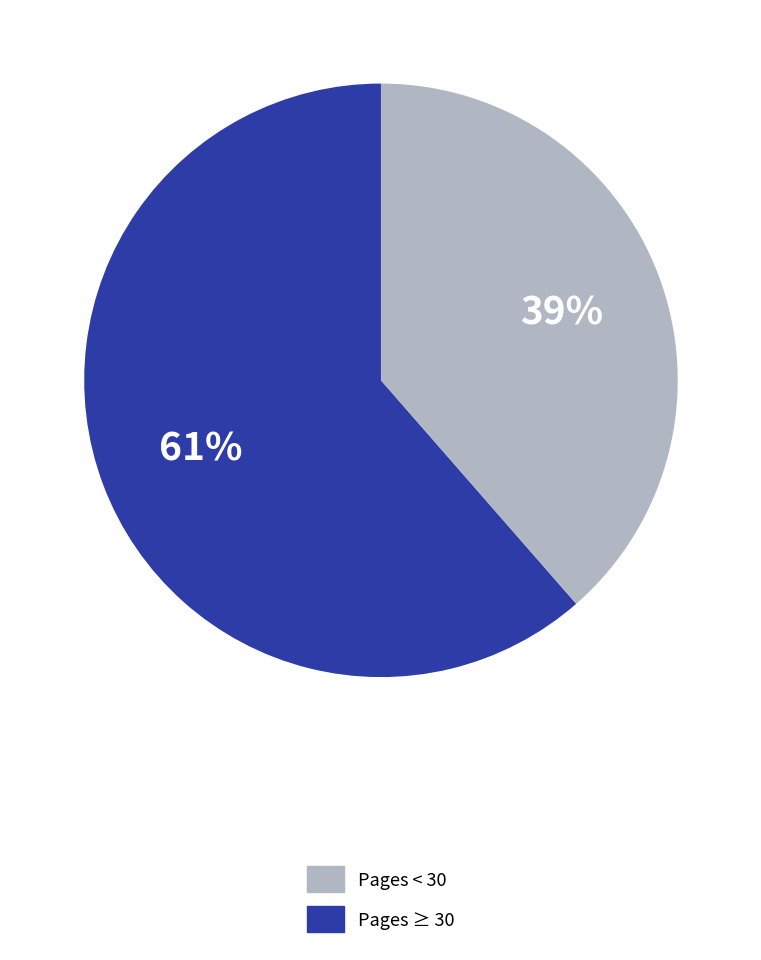

Is there any slice that represents more than half of the pie?

Yes